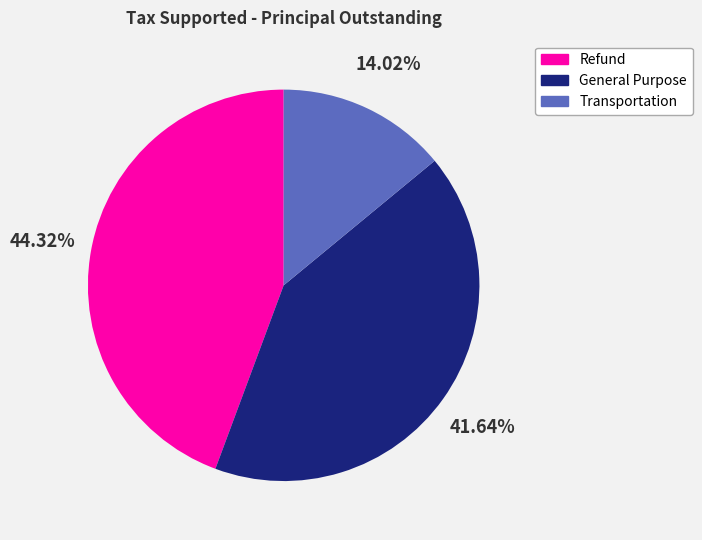

To the nearest percent, what is the difference between the largest and smallest slice percentages?

30%